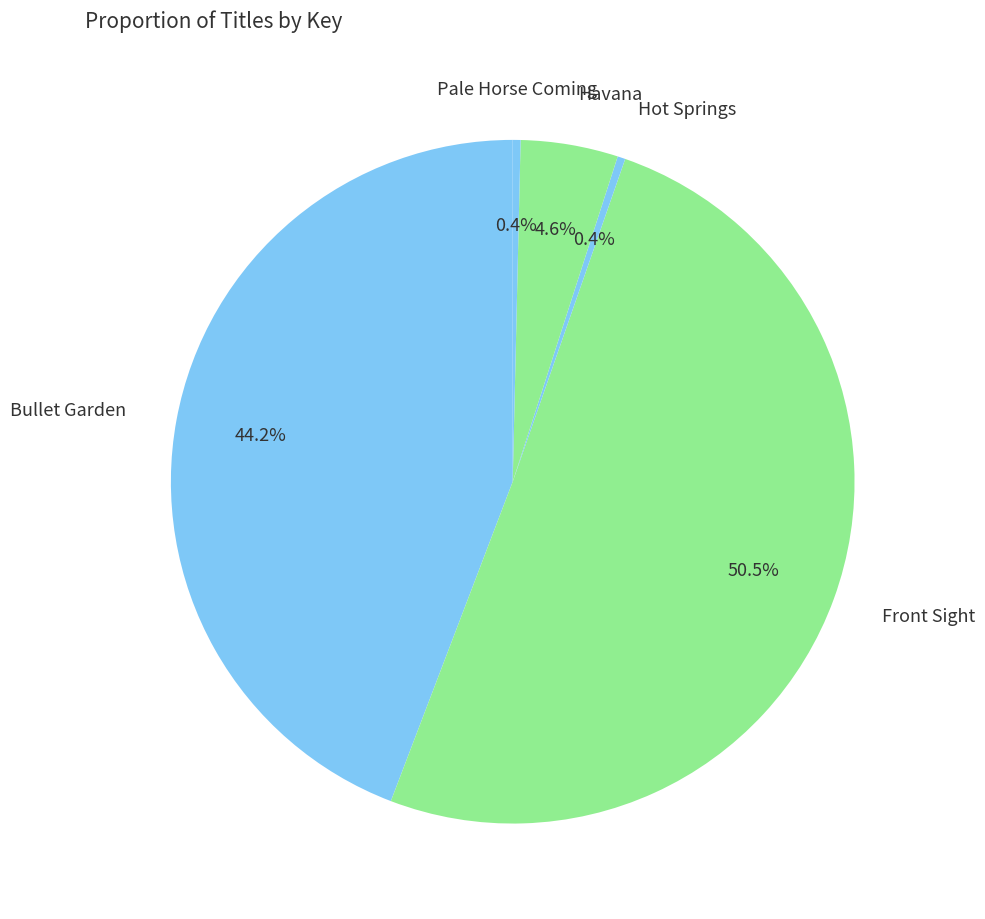

Which has a higher value, Hot Springs or Front Sight?

Front Sight